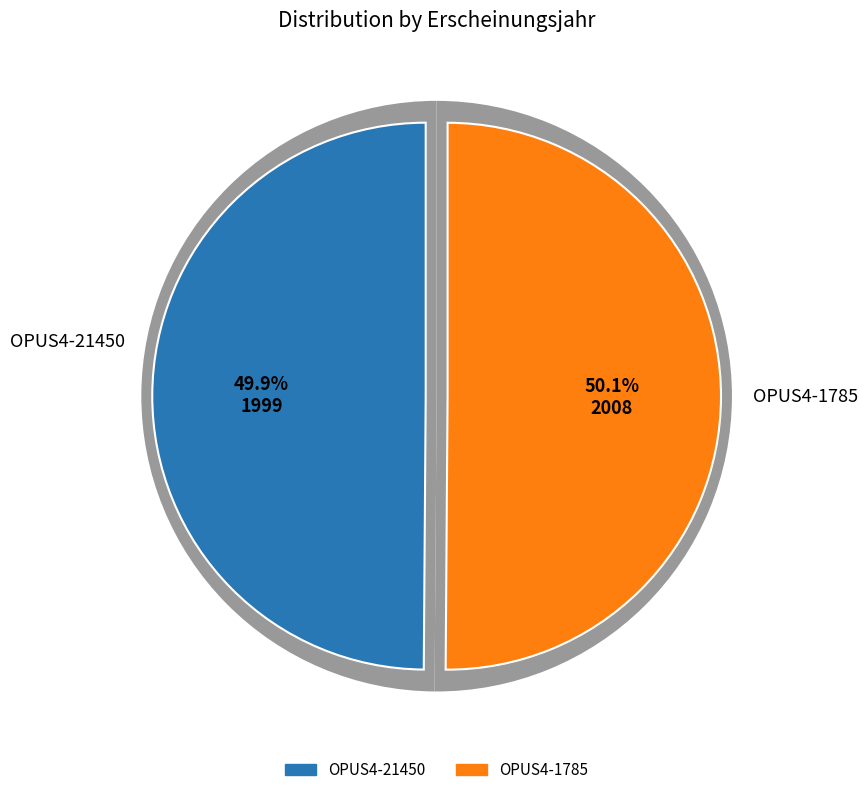

Approximately how many times larger is the value at OPUS4-21450 compared to OPUS4-1785?

1.0